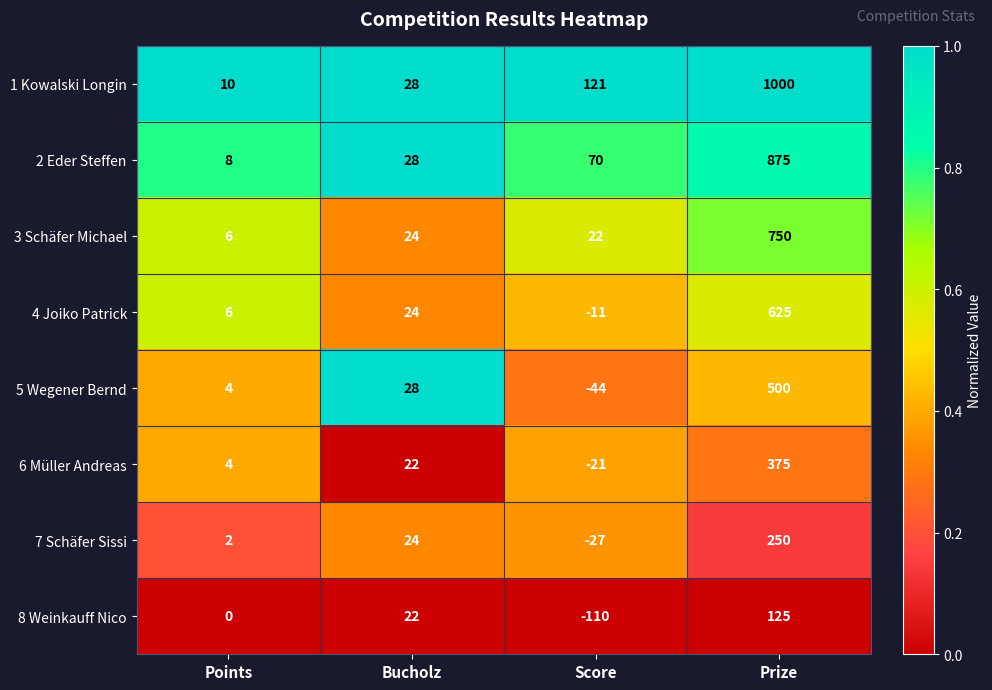

What is the maximum value for 1 Kowalski Longin?

1000